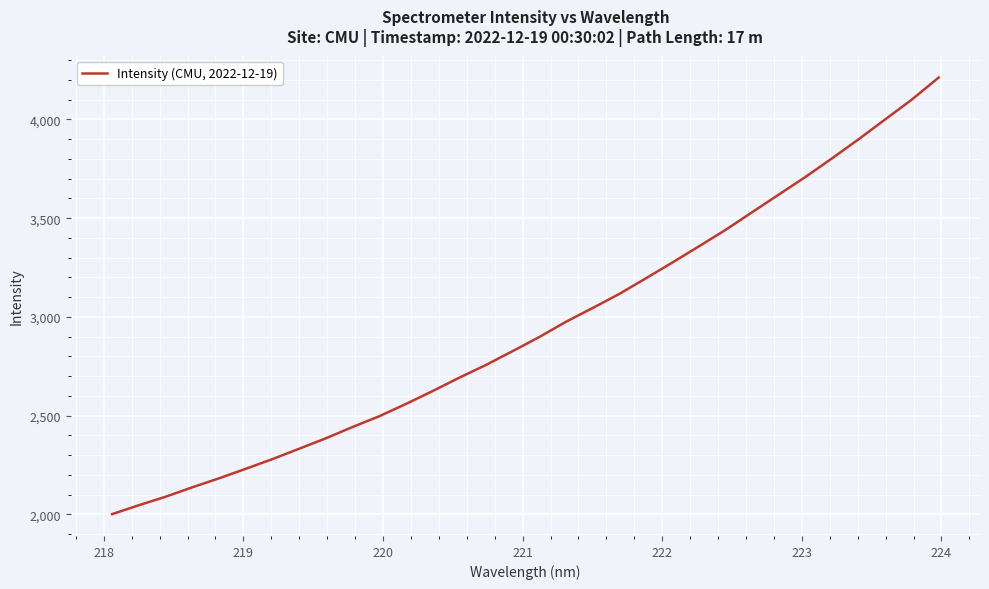

What is the difference between the maximum and minimum values?

2210.9